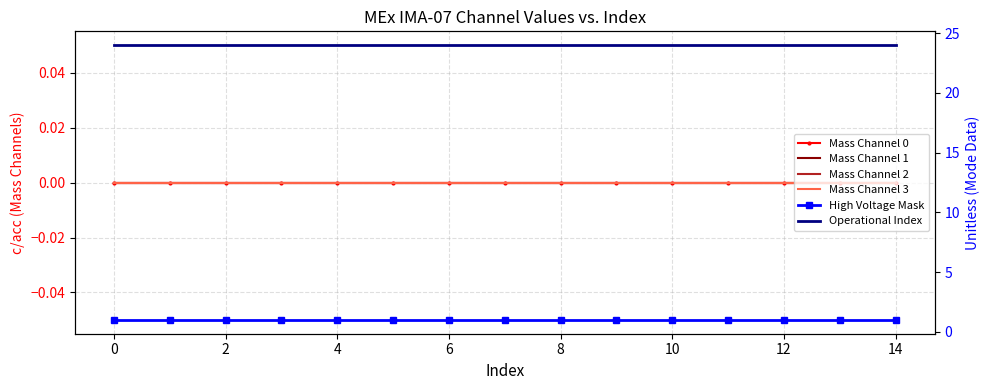

True or false: High Voltage Mask and Mass Channel 0 cross at least once.

False